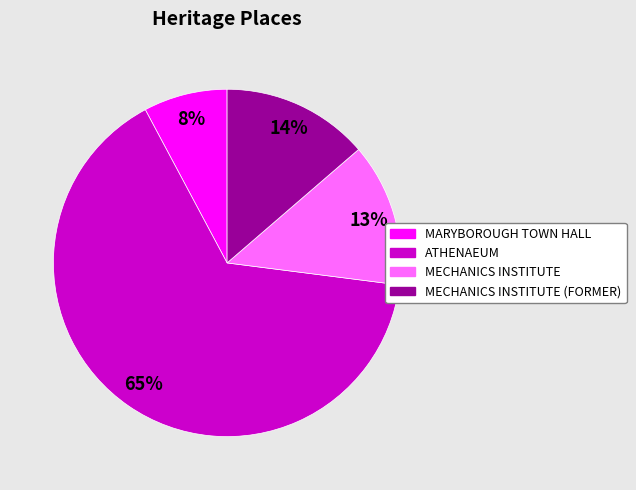

To the nearest percent, what is the difference between the largest and smallest slice percentages?

57%